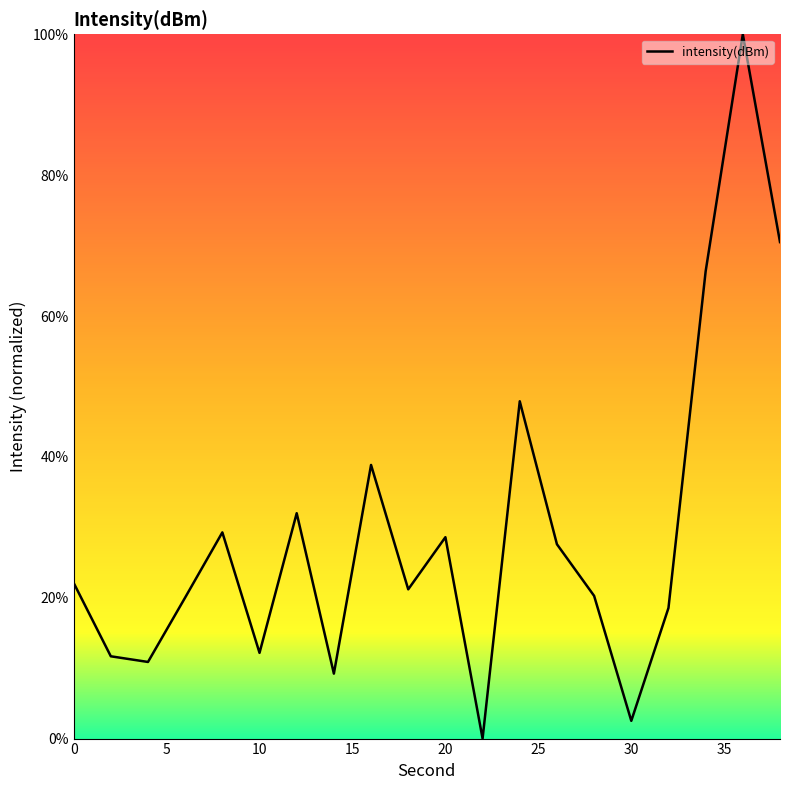

What is the difference between the maximum and minimum values?

100.0